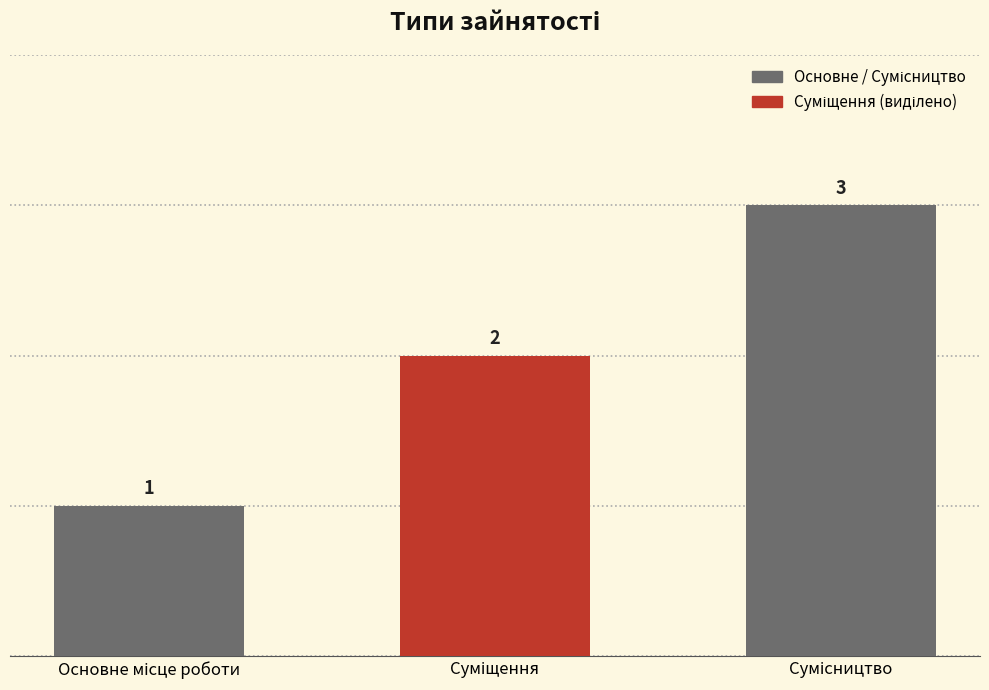

How many values are between 1 and 3?

3